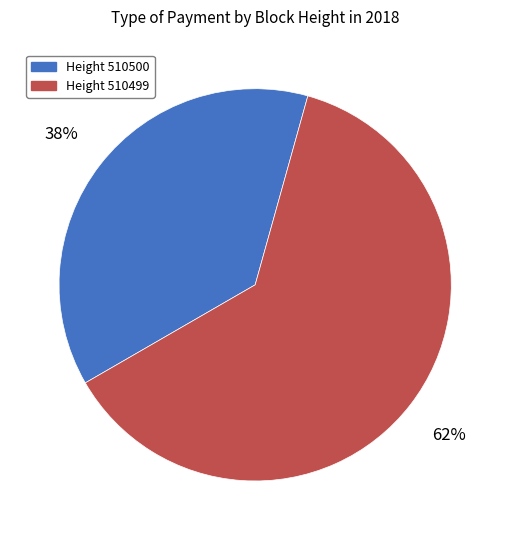

Between Height 510499 and Height 510500, which is larger?

Height 510499